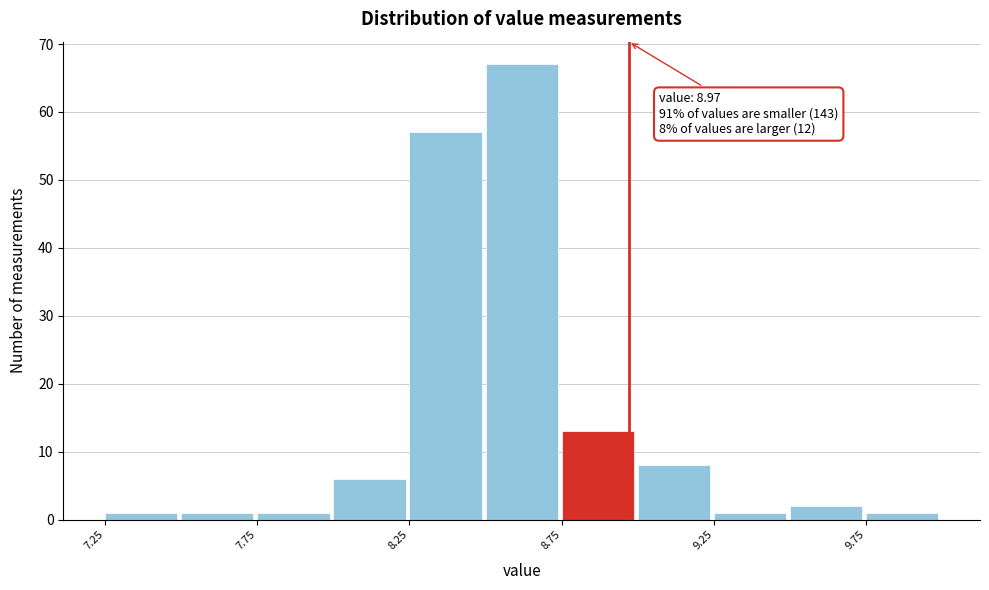

Over which range of the x-axis is the bar tallest?

8.50 to 8.75